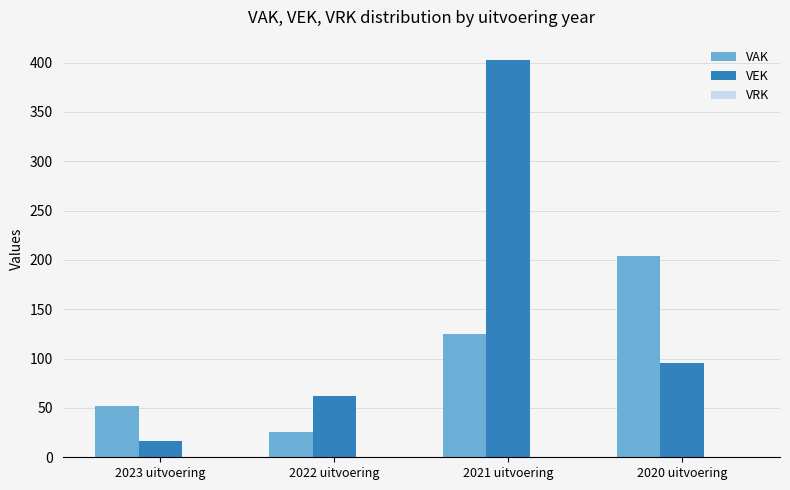

What value does the VEK series have at 2020 uitvoering, to the nearest 5?

95